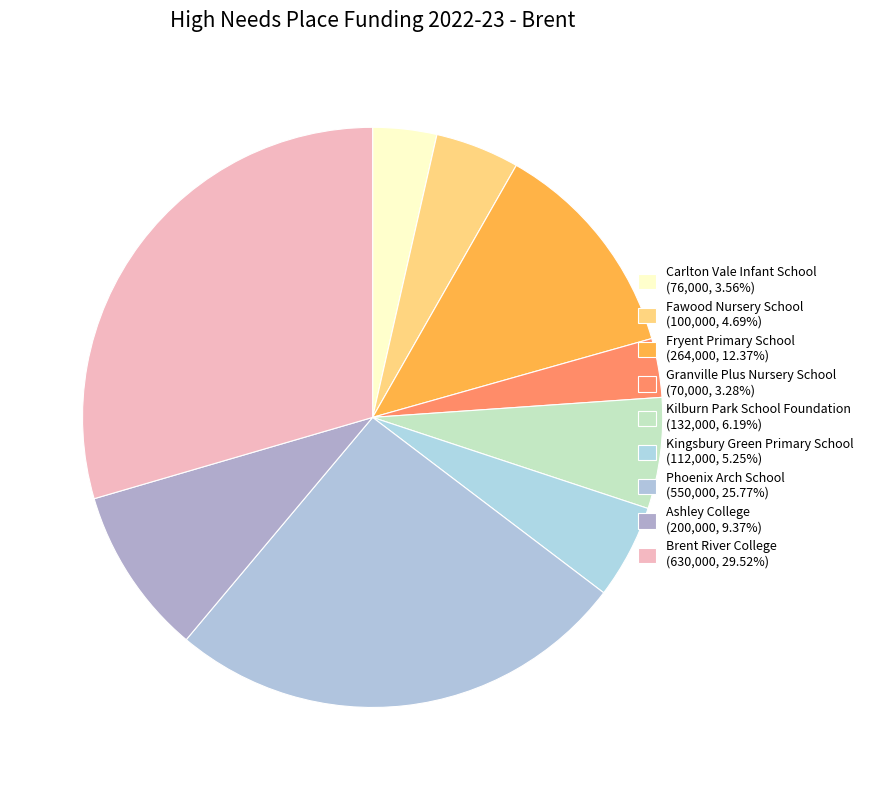

What is the total percentage of Ashley College and Brent River College?

38.9%